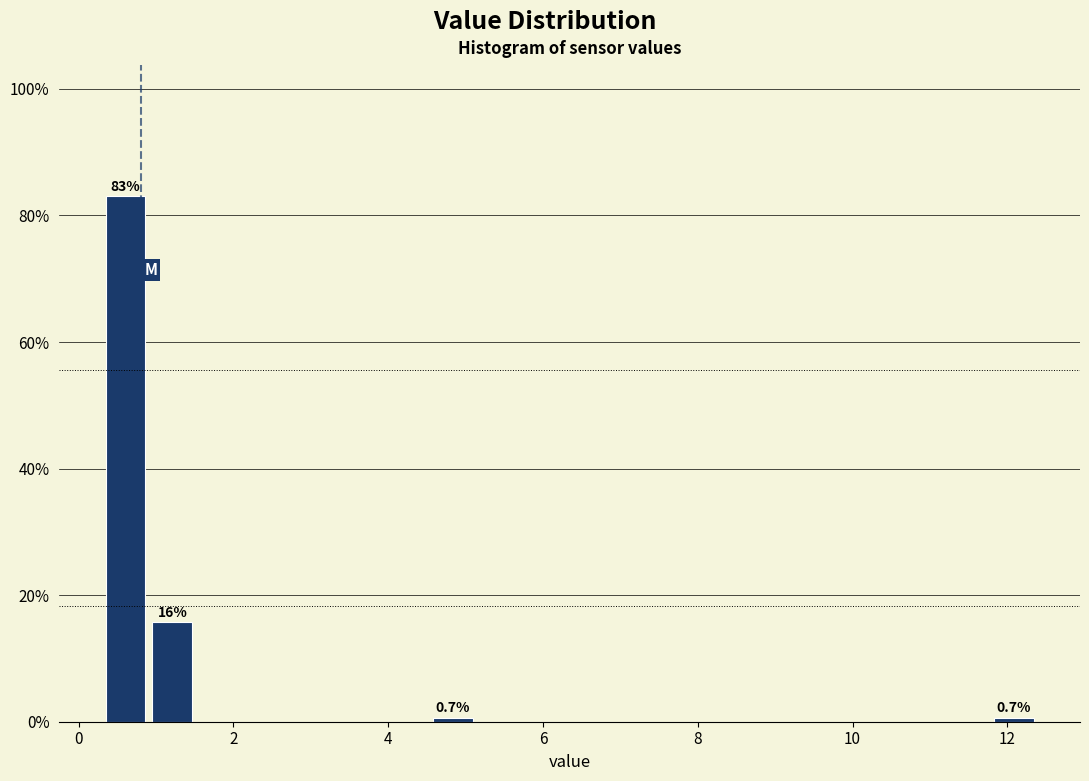

Read against the x-axis, roughly where is the centre of the tallest bar?

0.6